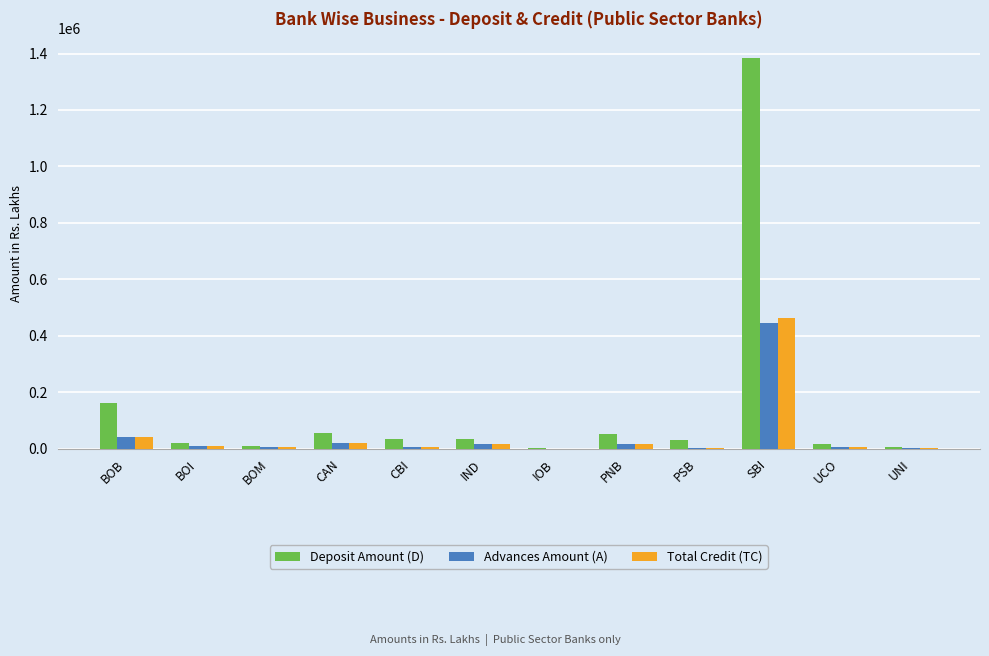

Read the Total Credit (TC) value at SBI.

464637.1